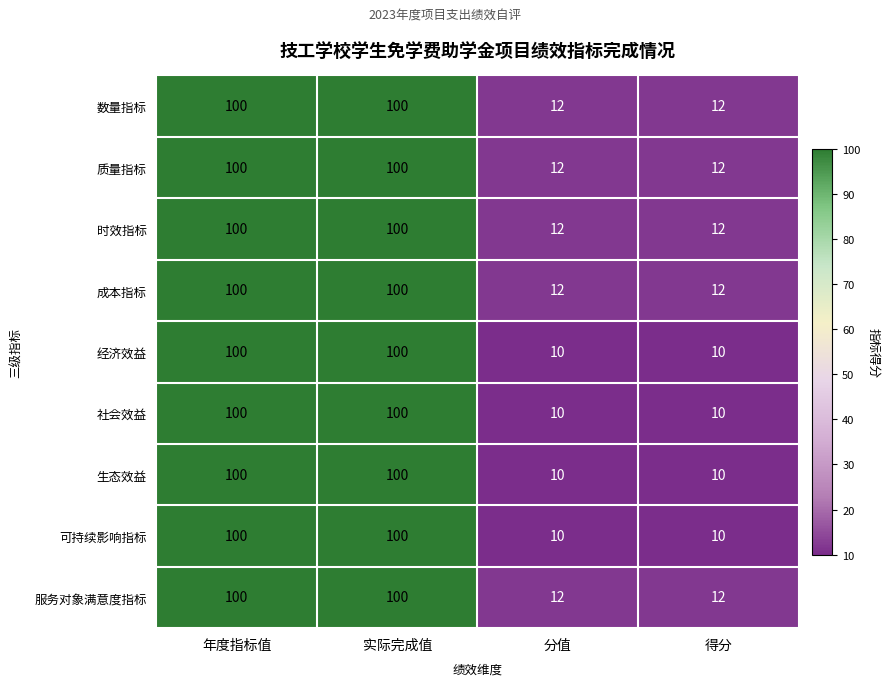

What is the difference between the second highest and minimum values in the 生态效益 series?

90